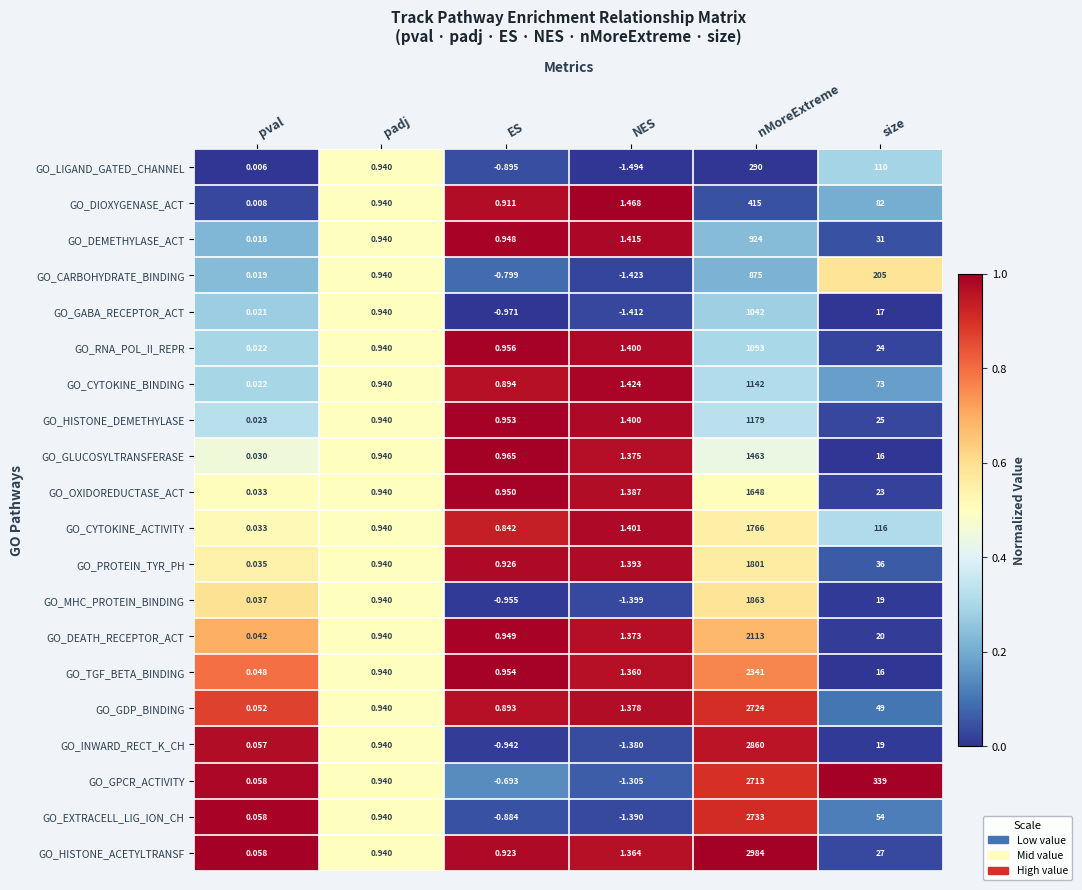

Where is GO_DEMETHYLASE_ACT nearest to the value 462?

size